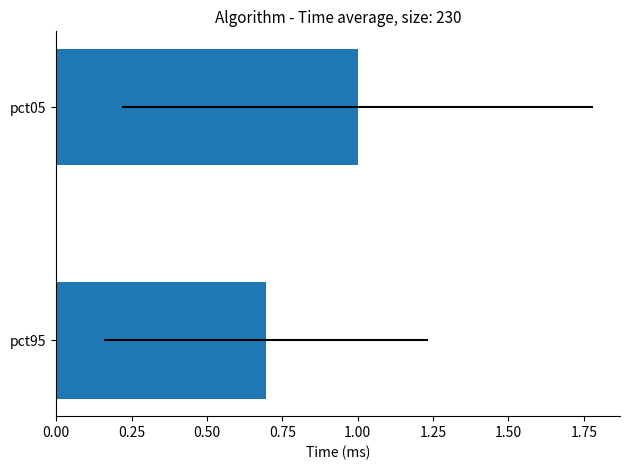

Does the chart contain any negative values?

No